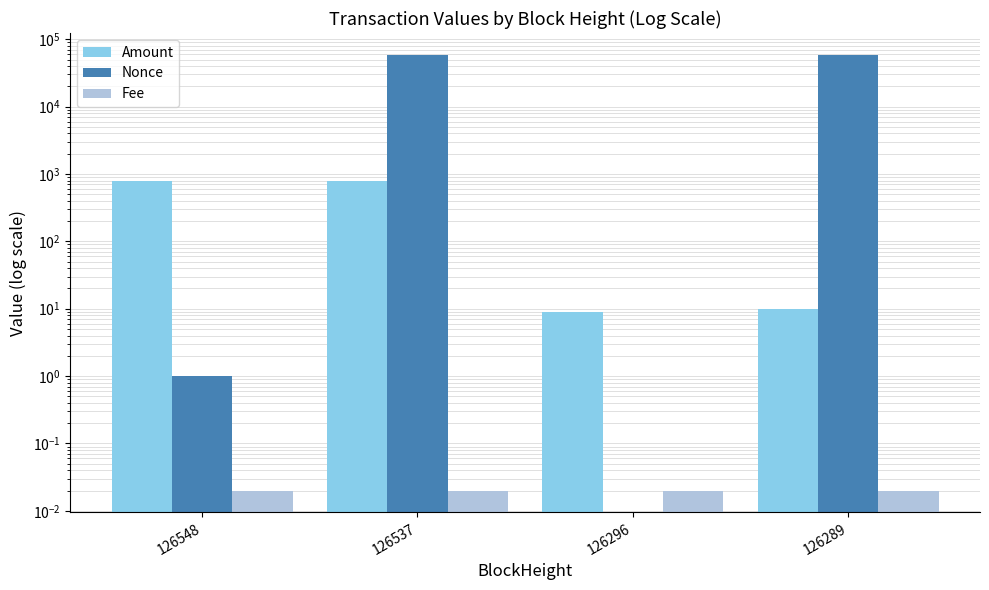

What are all the series names shown in the legend?

Amount, Nonce, Fee